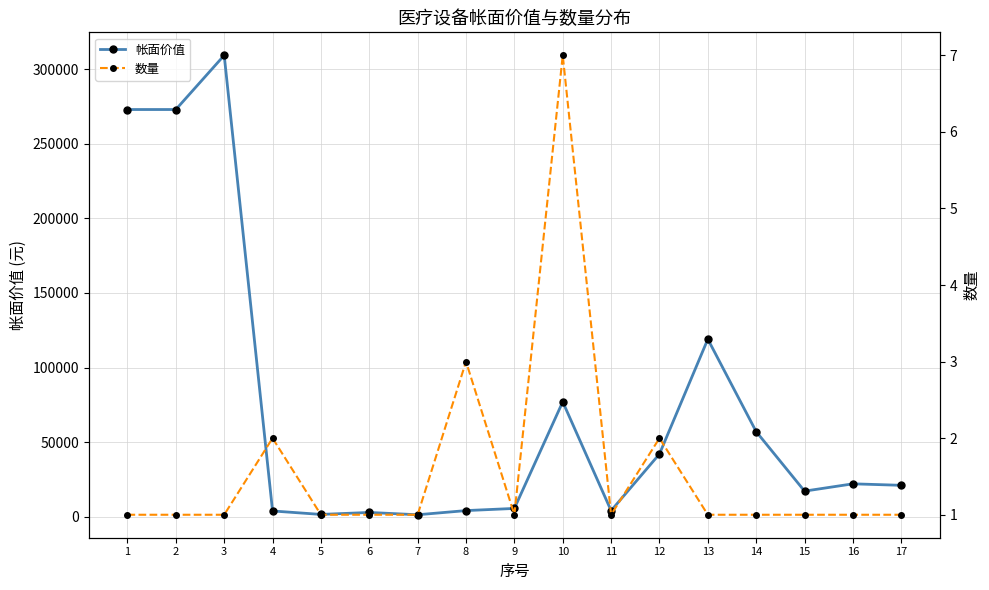

True or false: 帐面价值 and 数量 intersect in this chart.

False